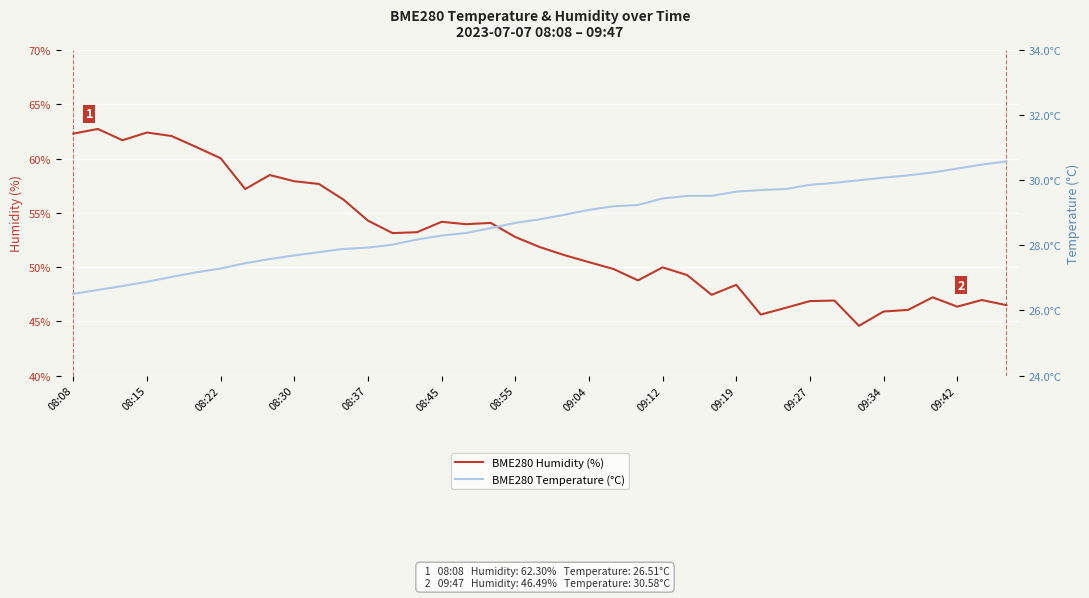

Rank the series at 08:15 from lowest to highest value.

BME280 Temperature (°C), BME280 Humidity (%)